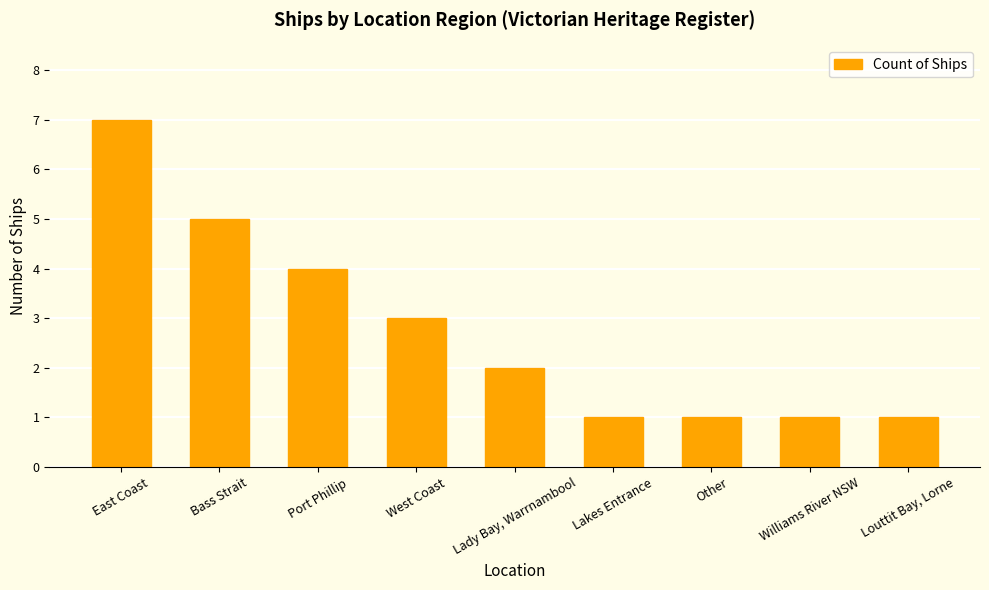

Reading left to right, list all the values displayed in this chart.

East Coast=7	Bass Strait=5	Port Phillip=4	West Coast=3	Lady Bay, Warrnambool=2	Lakes Entrance=1	Other=1	Williams River NSW=1	Louttit Bay, Lorne=1